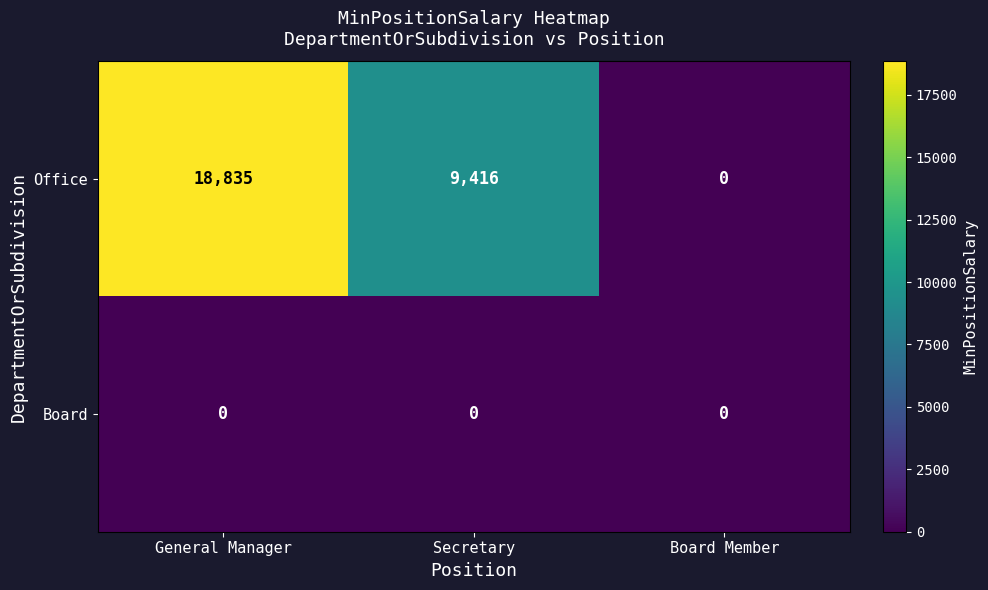

Which series has the largest range (max minus min)?

Office